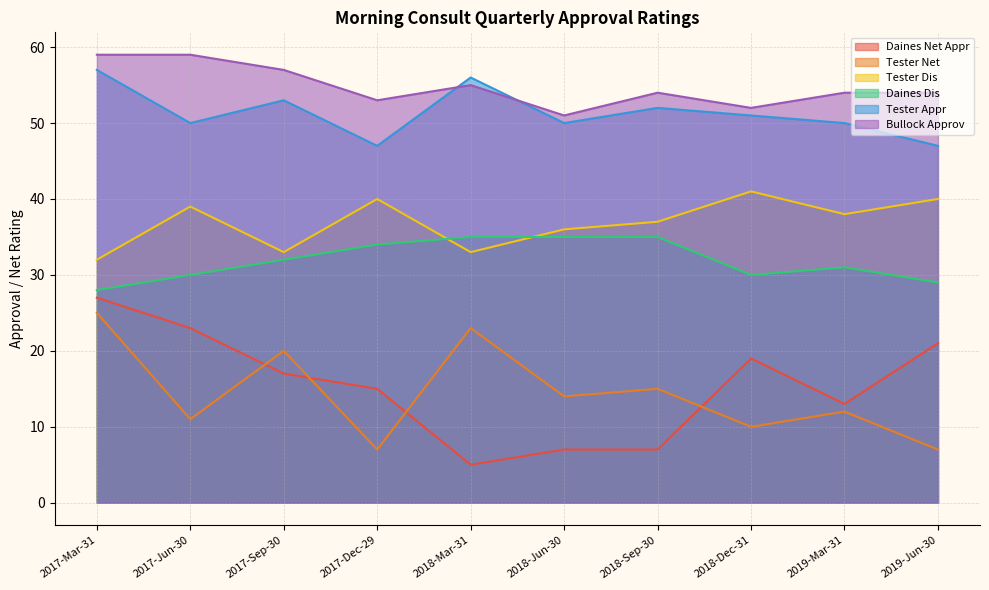

Which category has the lowest value across all series?

2018-Mar-31